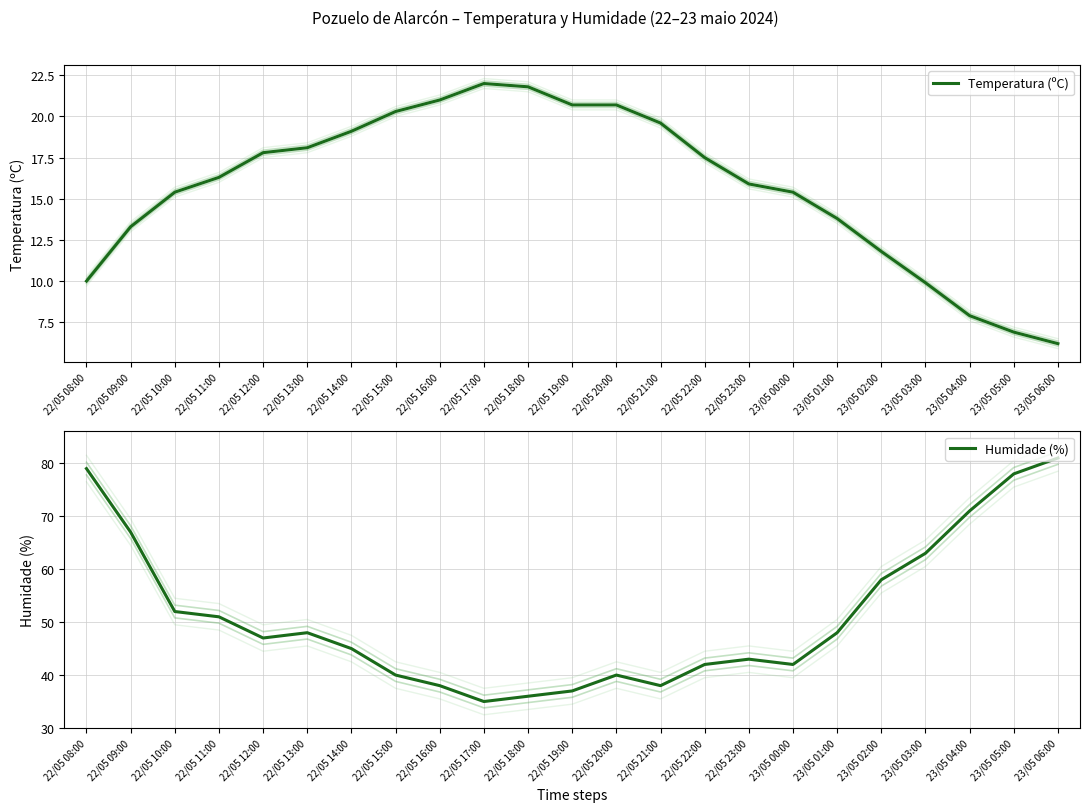

Where is Humidade (%) nearest to the value 58?

23/05 02:00